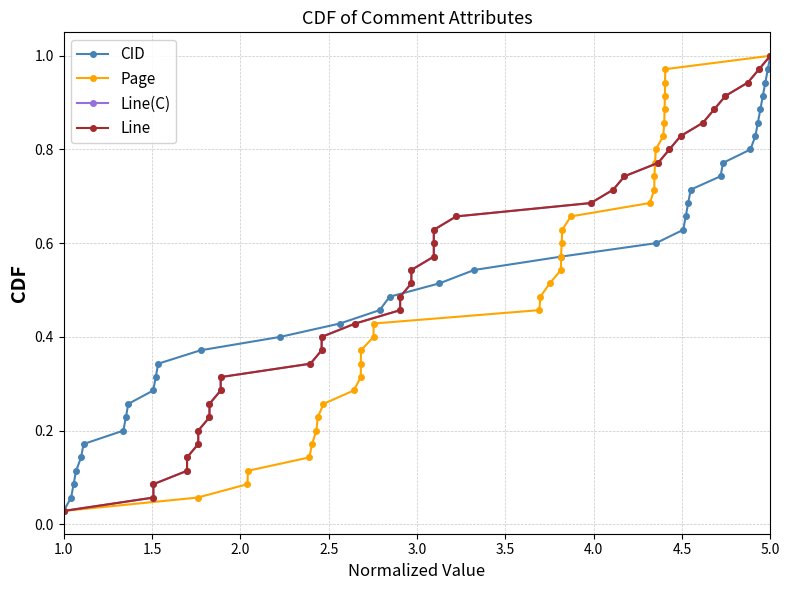

Reading left to right, what are all the values shown in this chart?

CID: 0.0	0.1	0.1	0.1	0.1	0.2	0.2	0.2	0.3	0.3	0.3	0.3	0.4	0.4	0.4	0.5	0.5	0.5	0.5	0.6	0.6	0.6	0.7	0.7	0.7	0.7	0.8	0.8	0.8	0.9	0.9	0.9	0.9	1.0	1.0
Page: 0.0	0.1	0.1	0.1	0.1	0.2	0.2	0.2	0.3	0.3	0.3	0.3	0.4	0.4	0.4	0.5	0.5	0.5	0.5	0.6	0.6	0.6	0.7	0.7	0.7	0.7	0.8	0.8	0.8	0.9	0.9	0.9	0.9	1.0	1.0
Line(C): 0.0	0.1	0.1	0.1	0.1	0.2	0.2	0.2	0.3	0.3	0.3	0.3	0.4	0.4	0.4	0.5	0.5	0.5	0.5	0.6	0.6	0.6	0.7	0.7	0.7	0.7	0.8	0.8	0.8	0.9	0.9	0.9	0.9	1.0	1.0
Line: 0.0	0.1	0.1	0.1	0.1	0.2	0.2	0.2	0.3	0.3	0.3	0.3	0.4	0.4	0.4	0.5	0.5	0.5	0.5	0.6	0.6	0.6	0.7	0.7	0.7	0.7	0.8	0.8	0.8	0.9	0.9	0.9	0.9	1.0	1.0